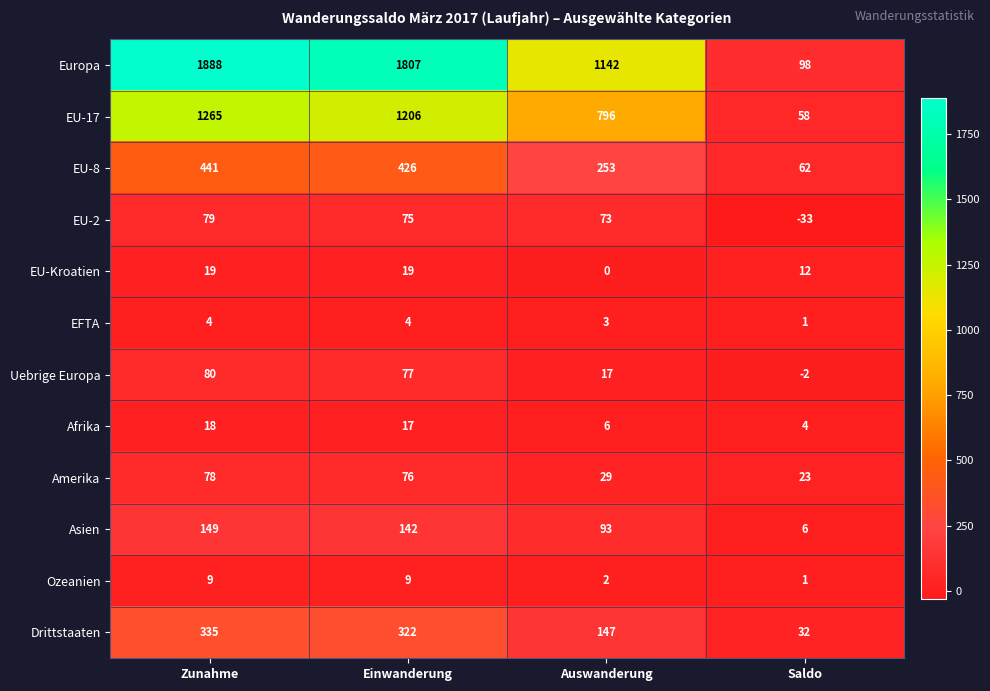

Which series has the widest spread of values?

Europa